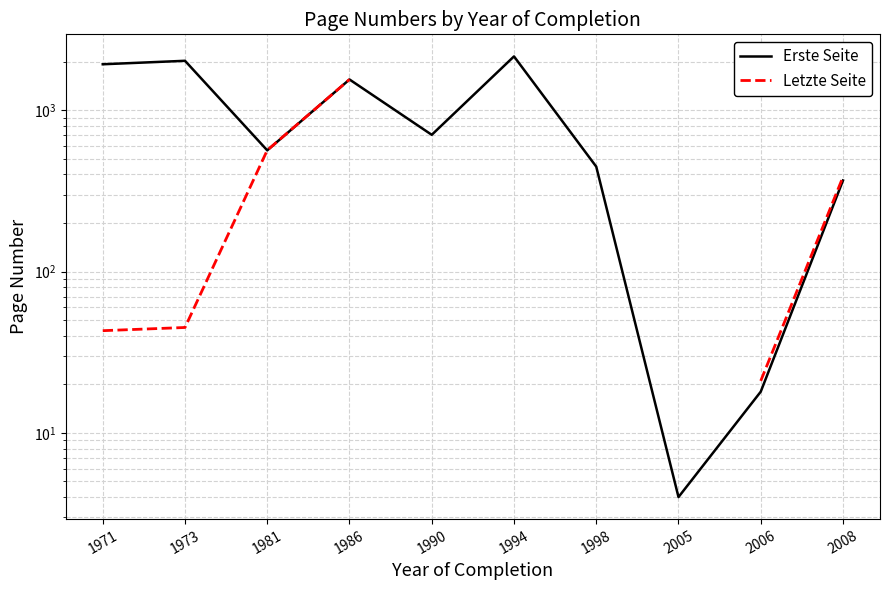

What is the difference between the Erste Seite values at 1973 and 1998?

1578.0